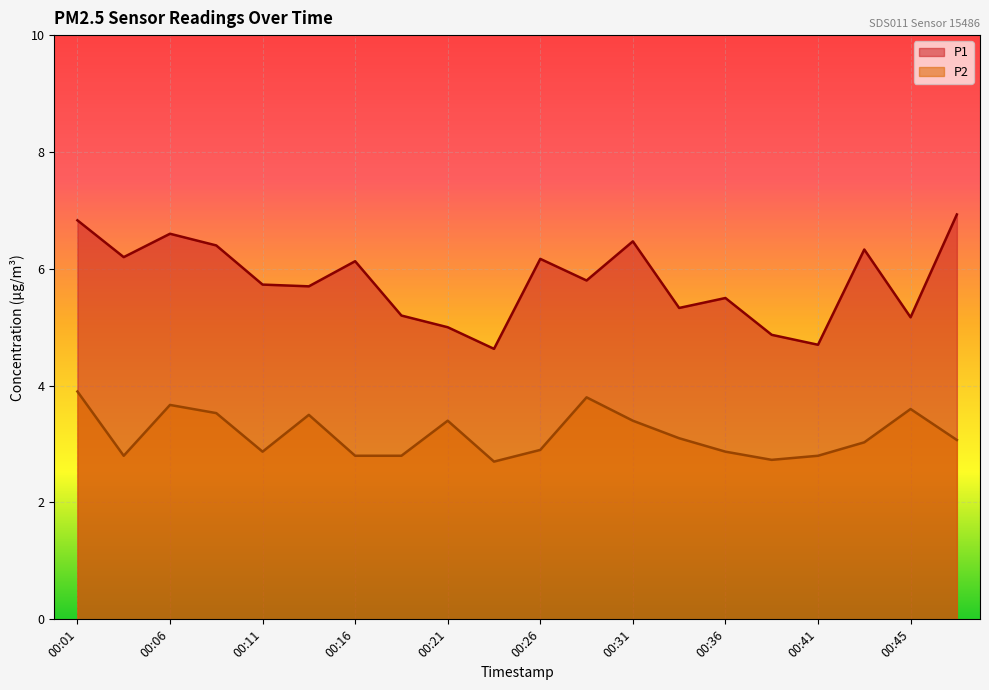

Reading left to right, what are all the values shown in this chart?

P1: 6.8	6.2	6.6	6.4	5.7	5.7	6.1	5.2	5.0	4.6	6.2	5.8	6.5	5.3	5.5	4.9	4.7	6.3	5.2	6.9
P2: 3.9	2.8	3.7	3.5	2.9	3.5	2.8	2.8	3.4	2.7	2.9	3.8	3.4	3.1	2.9	2.7	2.8	3.0	3.6	3.1